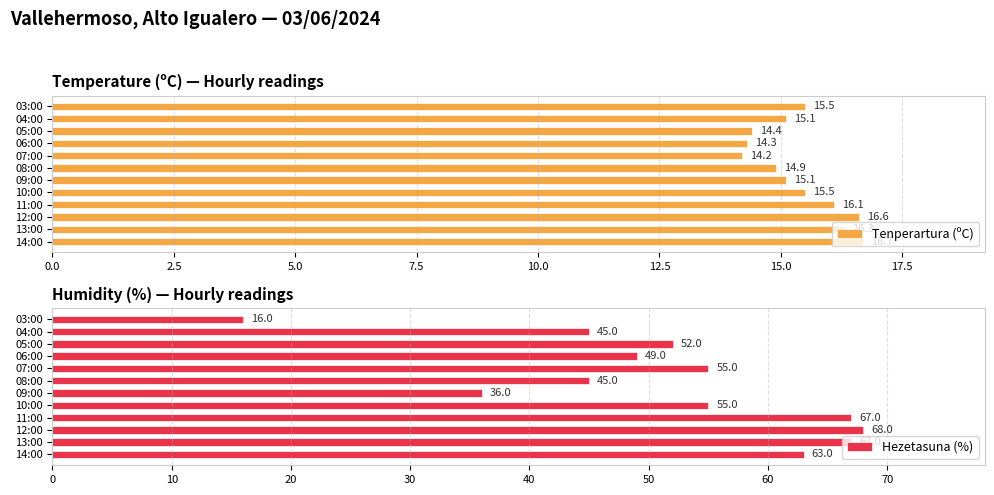

Does the chart contain any negative values?

No